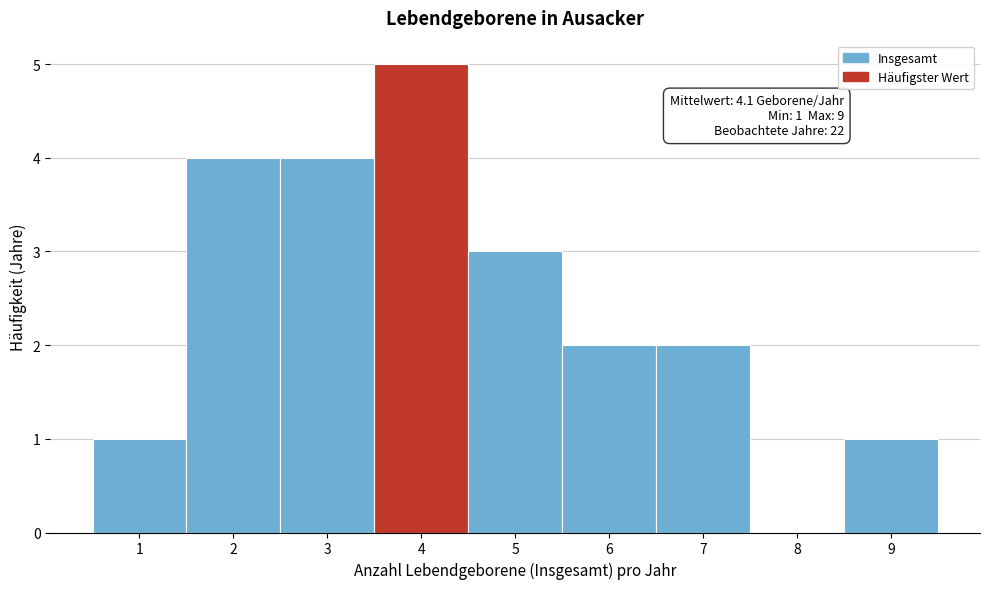

Which range on the x-axis has the tallest bar?

3.5 to 4.5